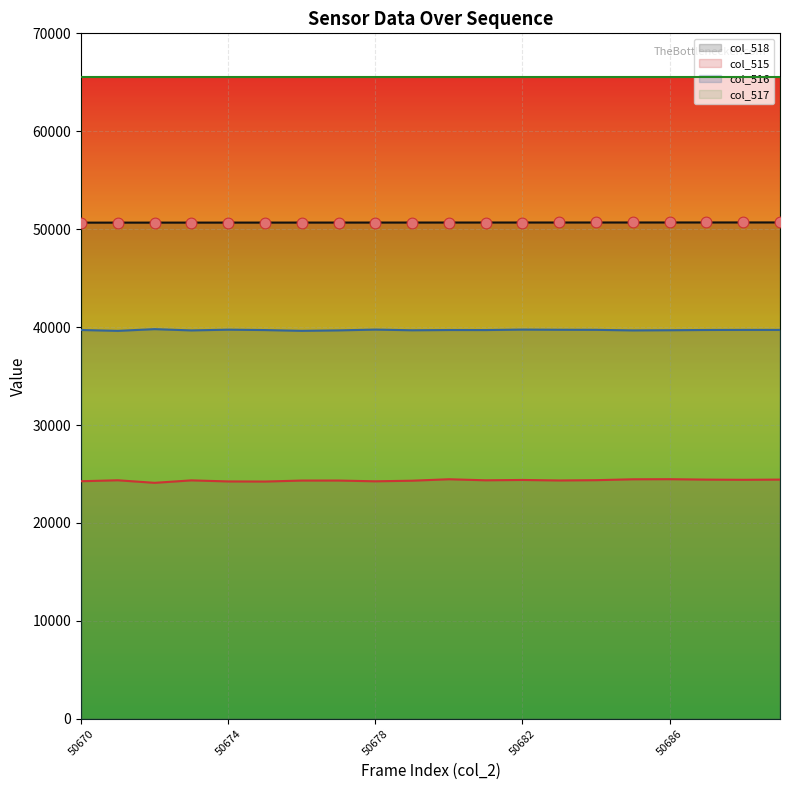

Which series reaches the maximum Y coordinate?

col_518